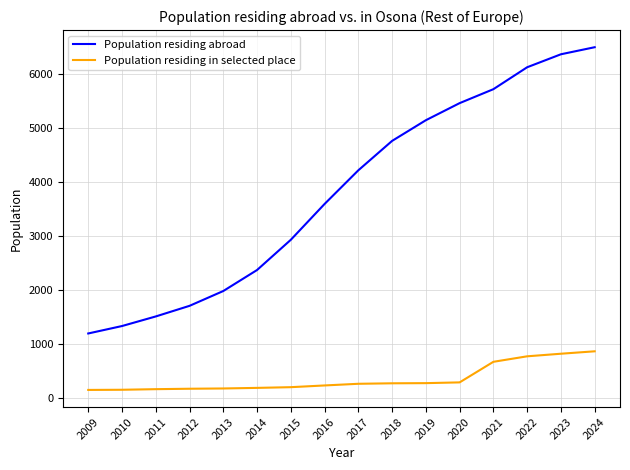

Between 2019 and 2023, which series saw the biggest shift?

Population residing abroad